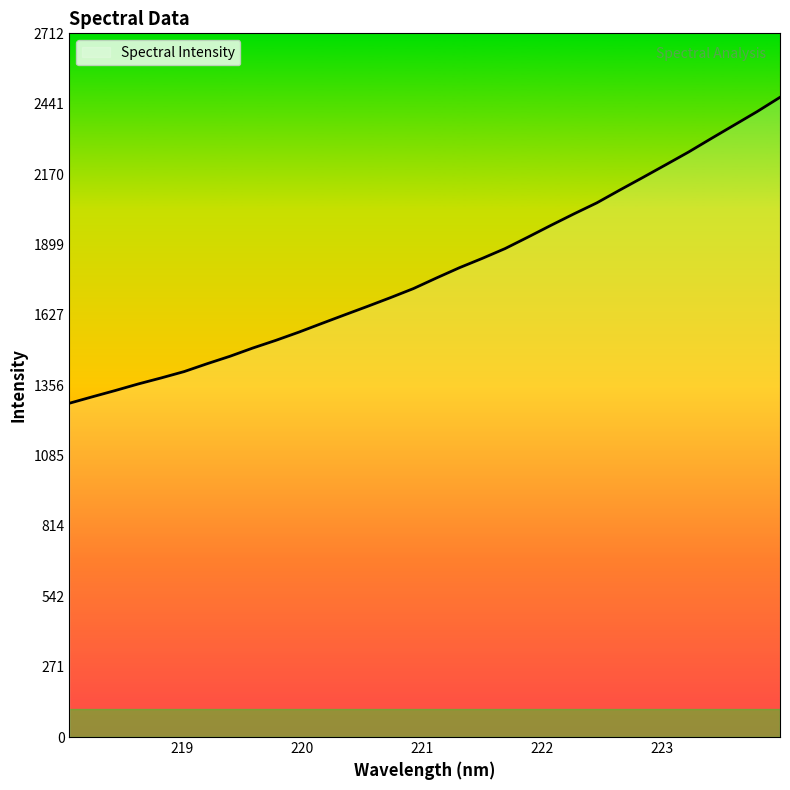

What is the minimum value shown in the chart?

1286.7